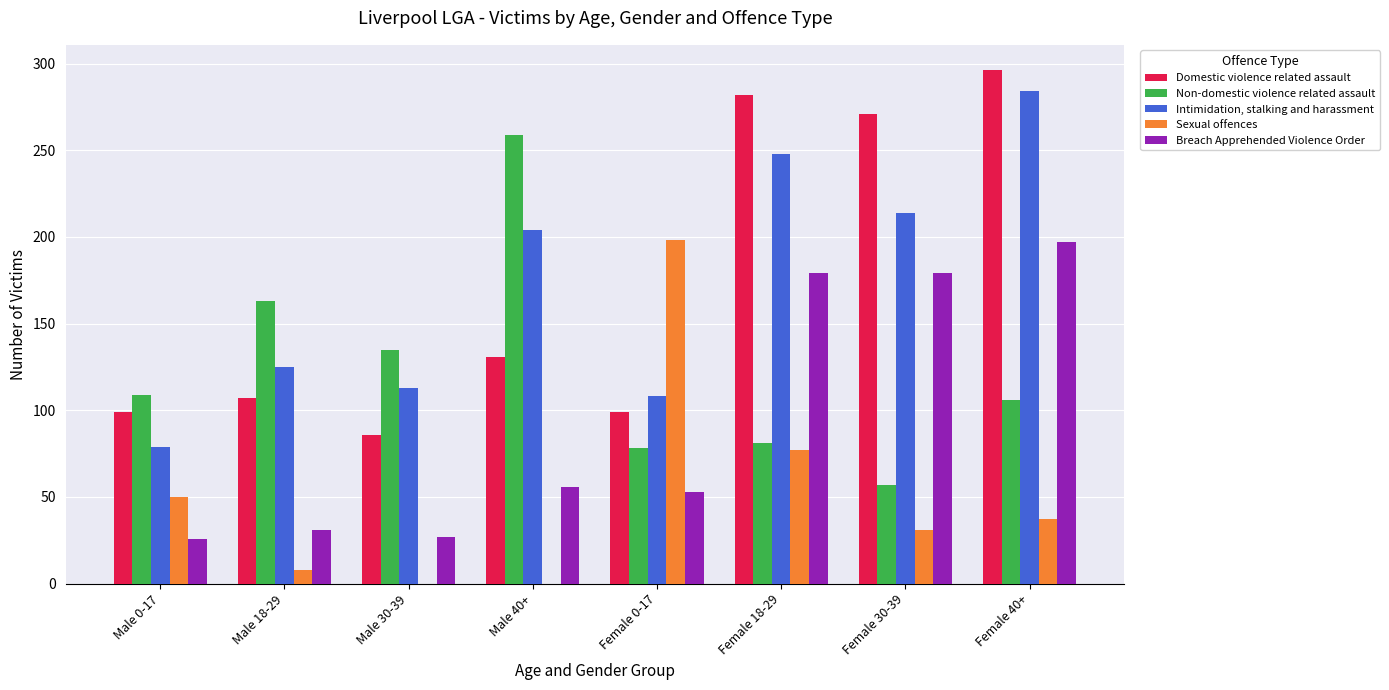

What is the sum of all Non-domestic violence related assault values?

988